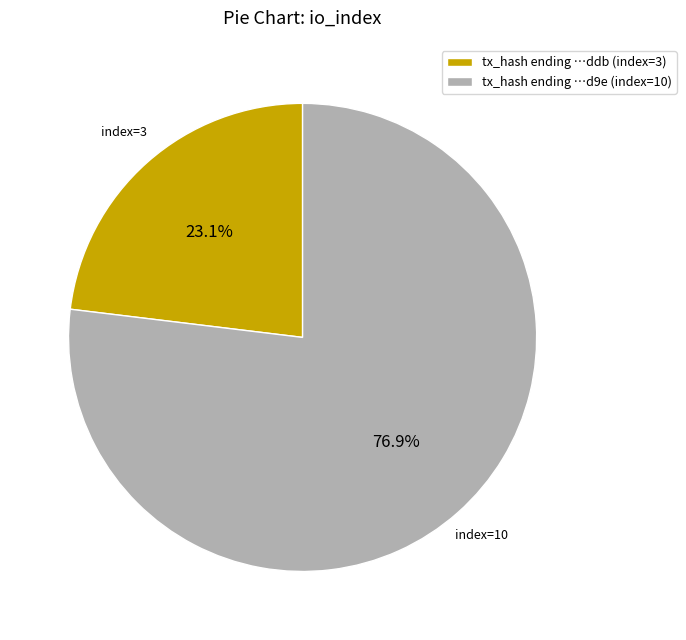

Which category accounts for the majority?

tx_hash ending …d9e (index=10)